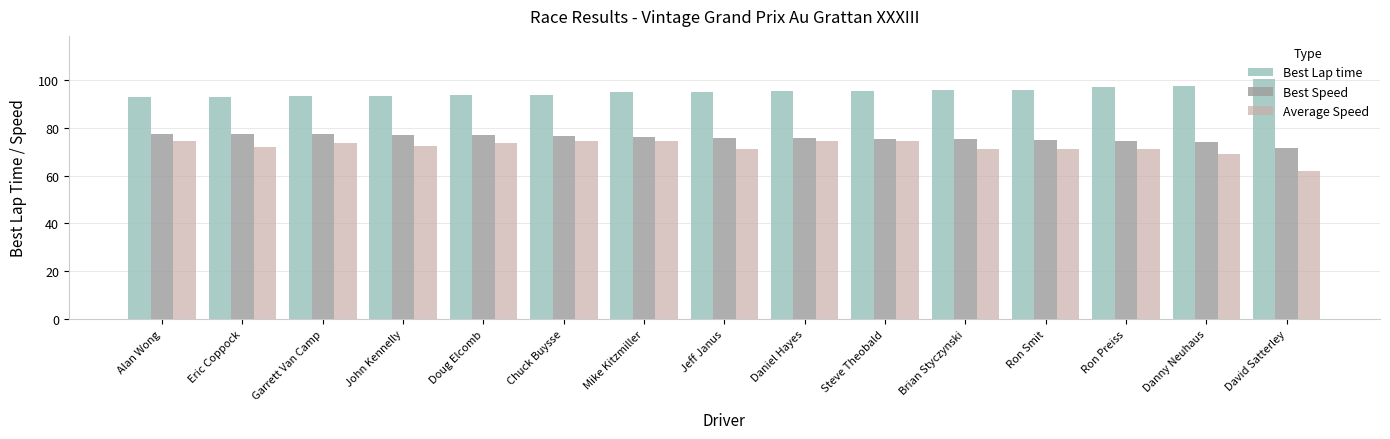

Are the bars horizontal?

No